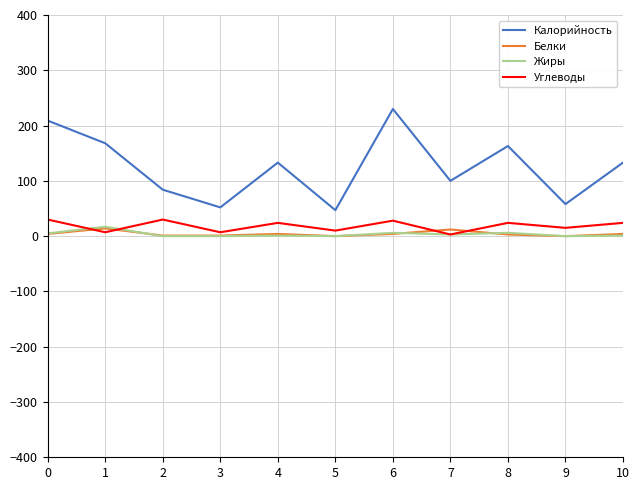

Between 0 and 4, which series saw the biggest shift?

Калорийность